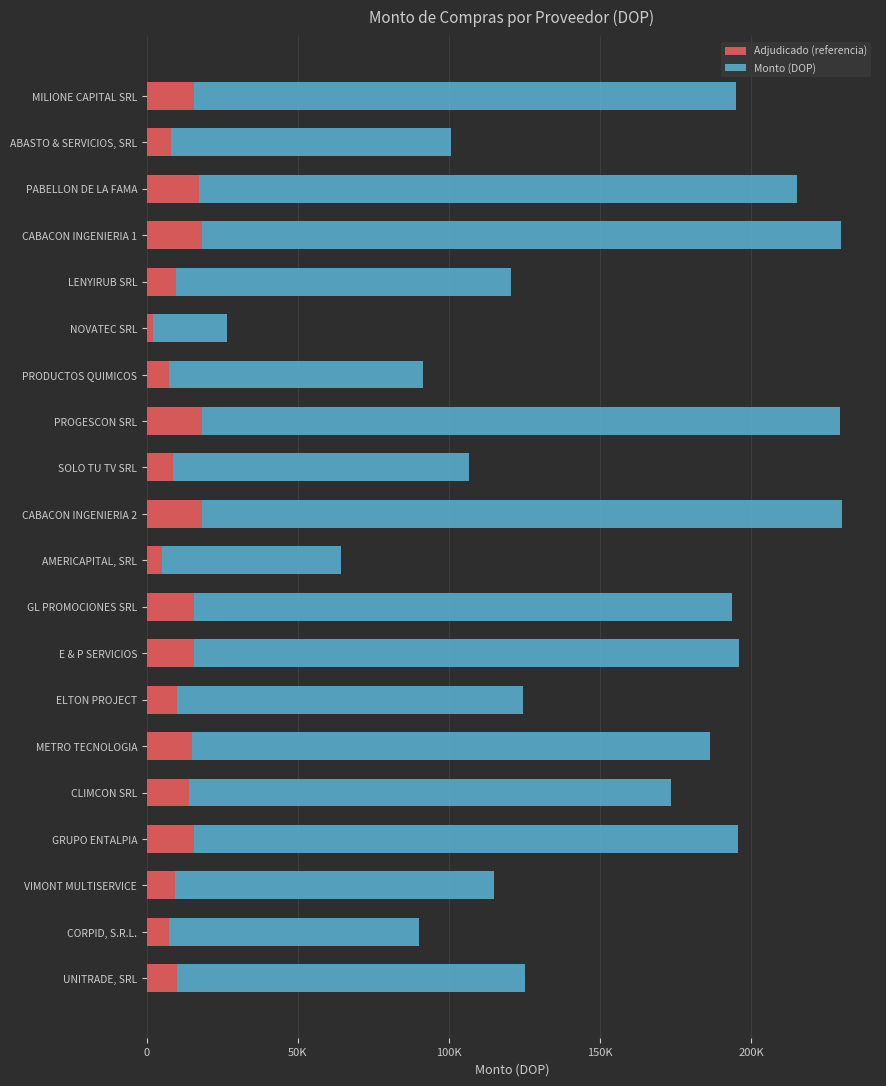

What are all the series names shown in the legend?

Adjudicado (referencia), Monto (DOP)